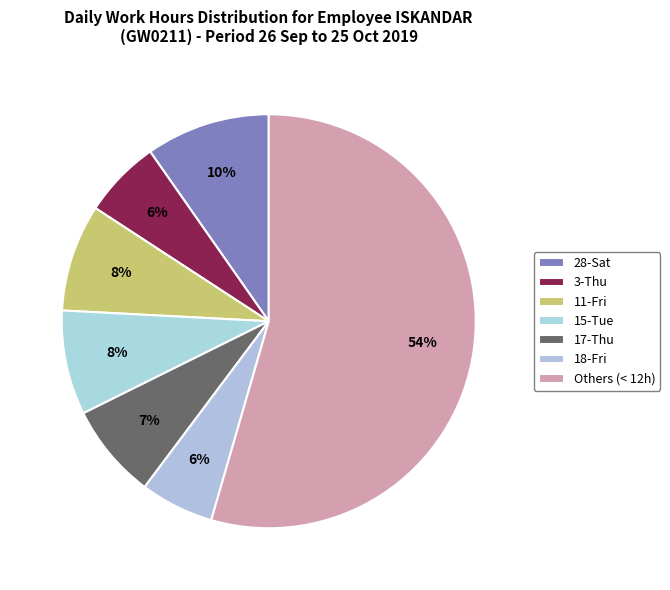

How many segments does this pie chart have?

7